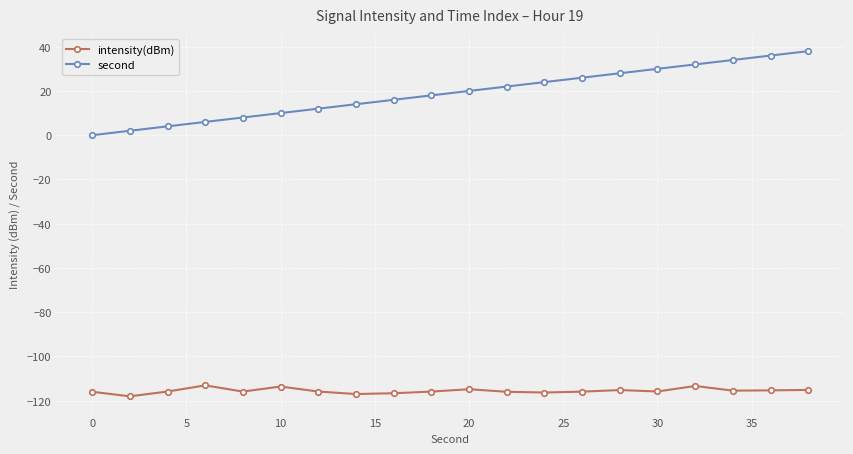

List the series in order of their peak value, lowest first.

intensity(dBm), second